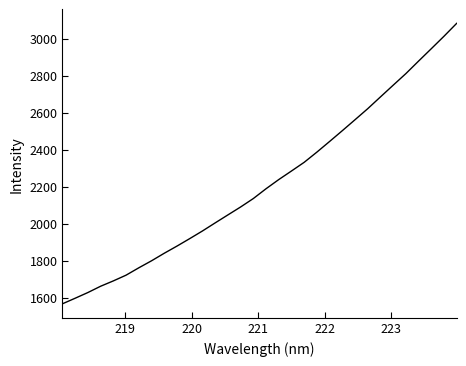

What is the minimum value shown in the chart?

1566.5